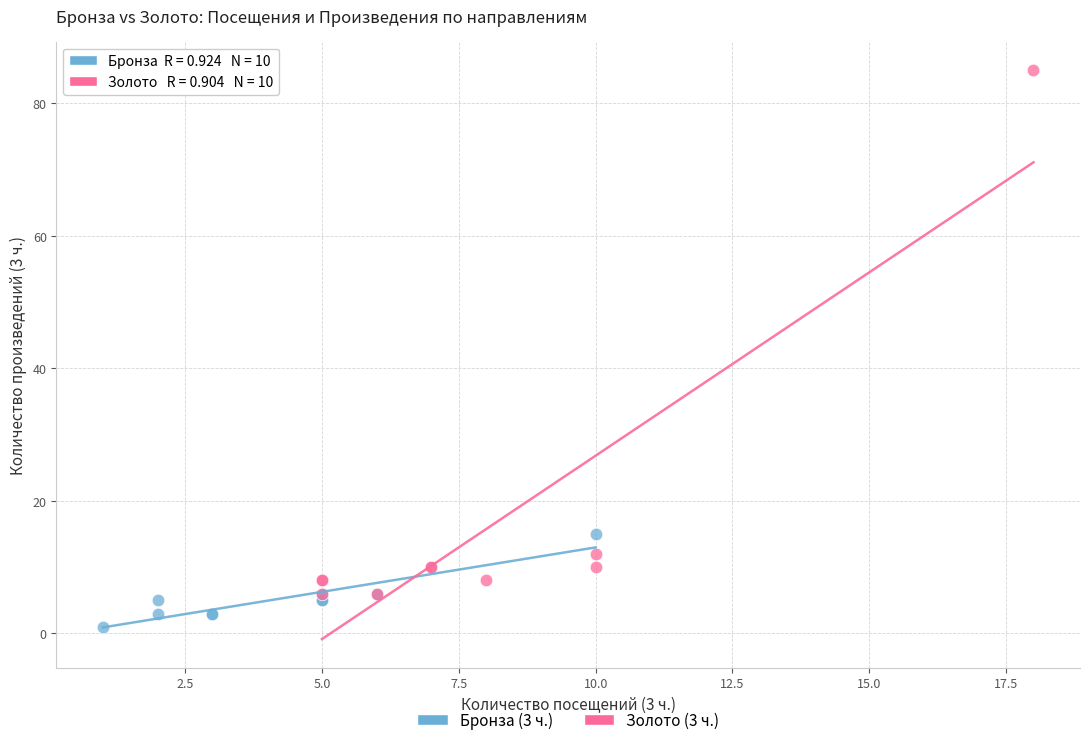

Which series reaches the minimum Y coordinate?

Бронза (3 ч.)